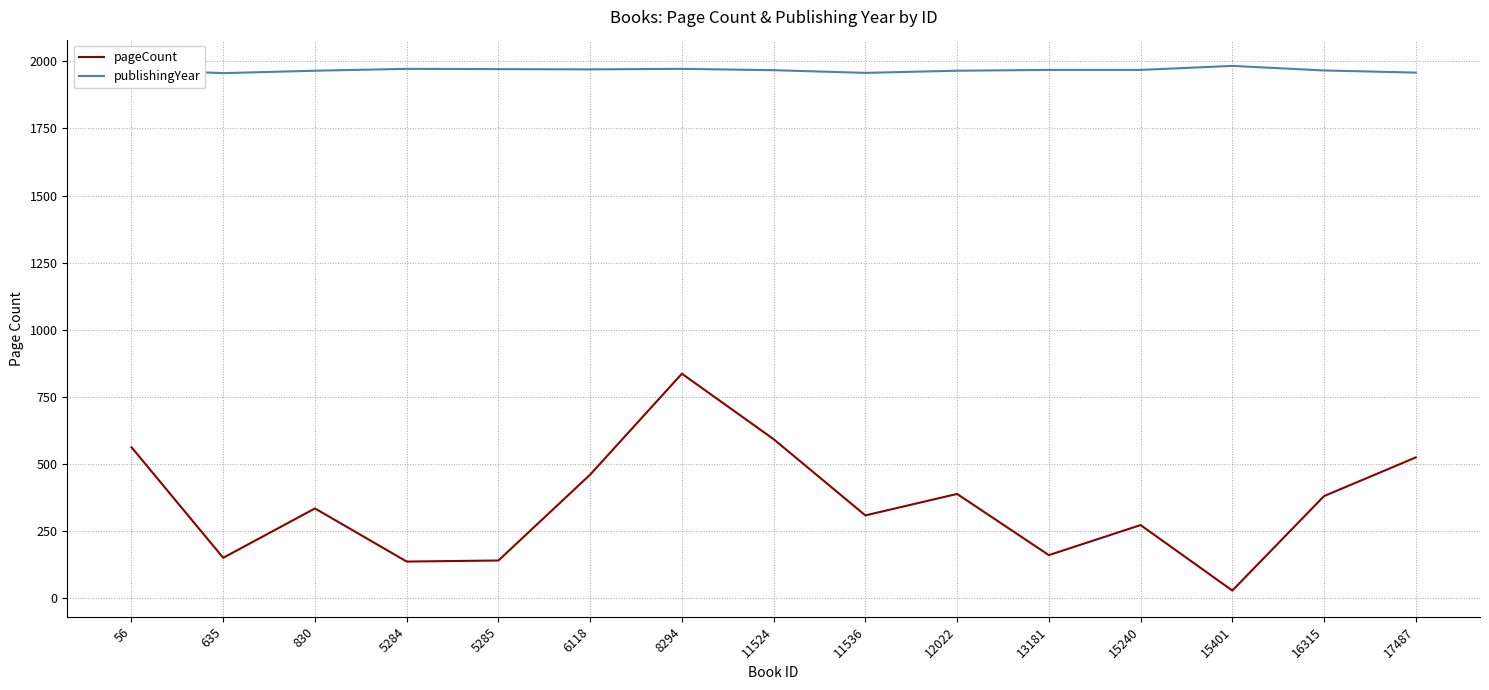

At which category is the sum across all series the highest?

8294